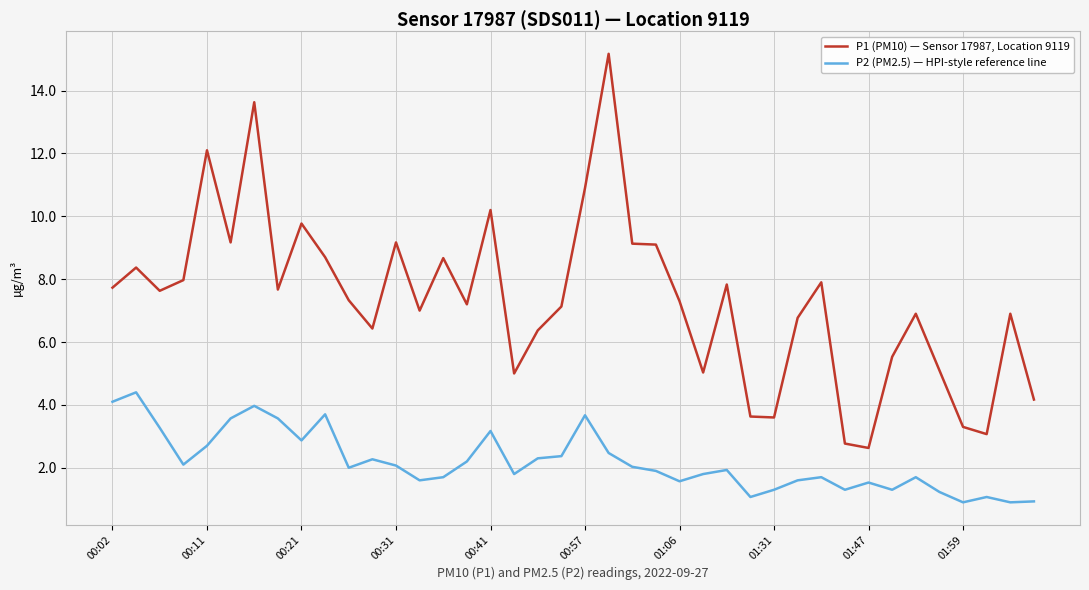

Does the chart display data point markers on the line(s)?

No